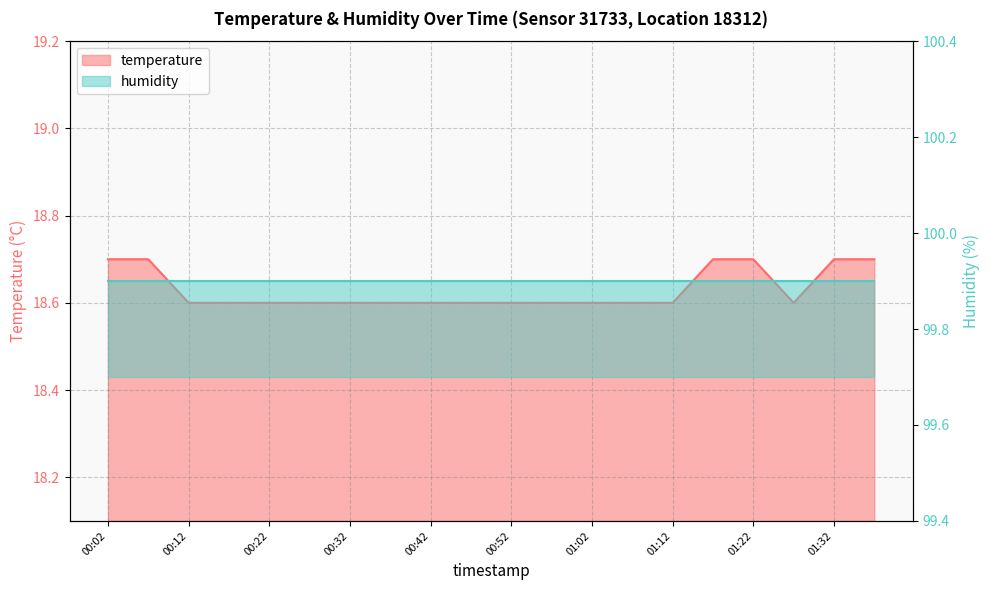

List the labels in order of value, smallest first.

00:12, 00:17, 00:22, 00:27, 00:32, 00:37, 00:42, 00:47, 00:52, 00:57, 01:02, 01:07, 01:12, 01:27, 00:02, 00:07, 01:17, 01:22, 01:32, 01:37